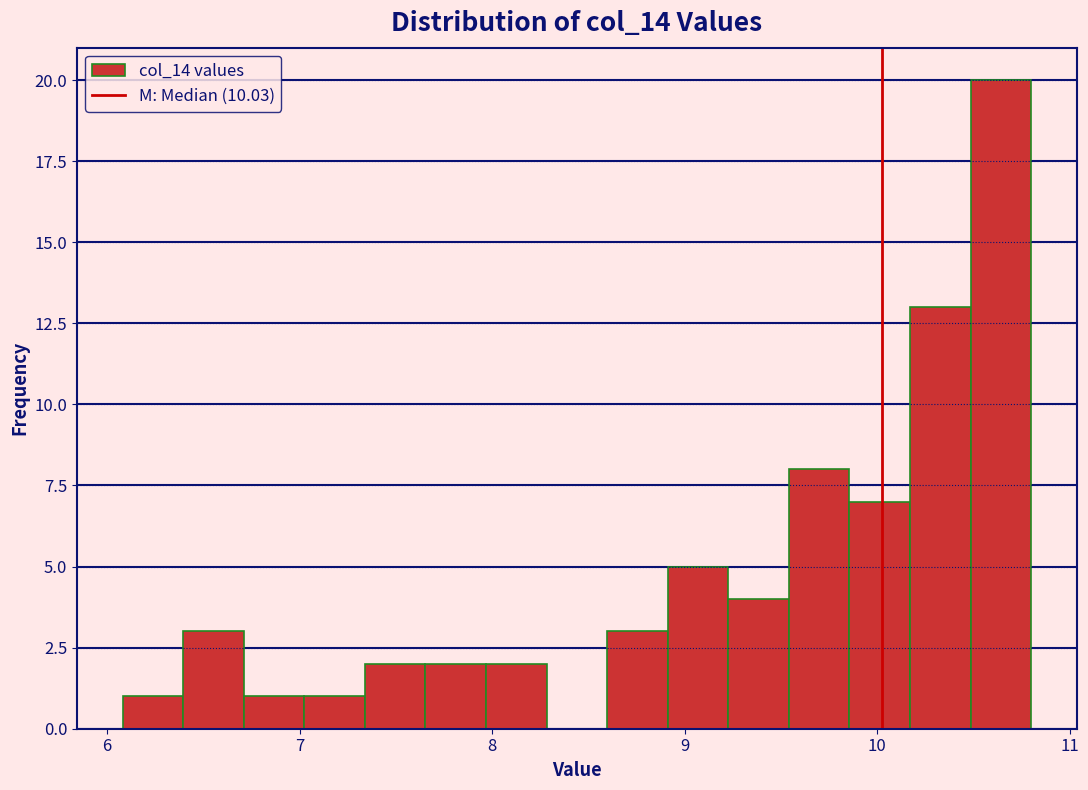

Read against the x-axis, roughly where is the centre of the tallest bar?

10.6